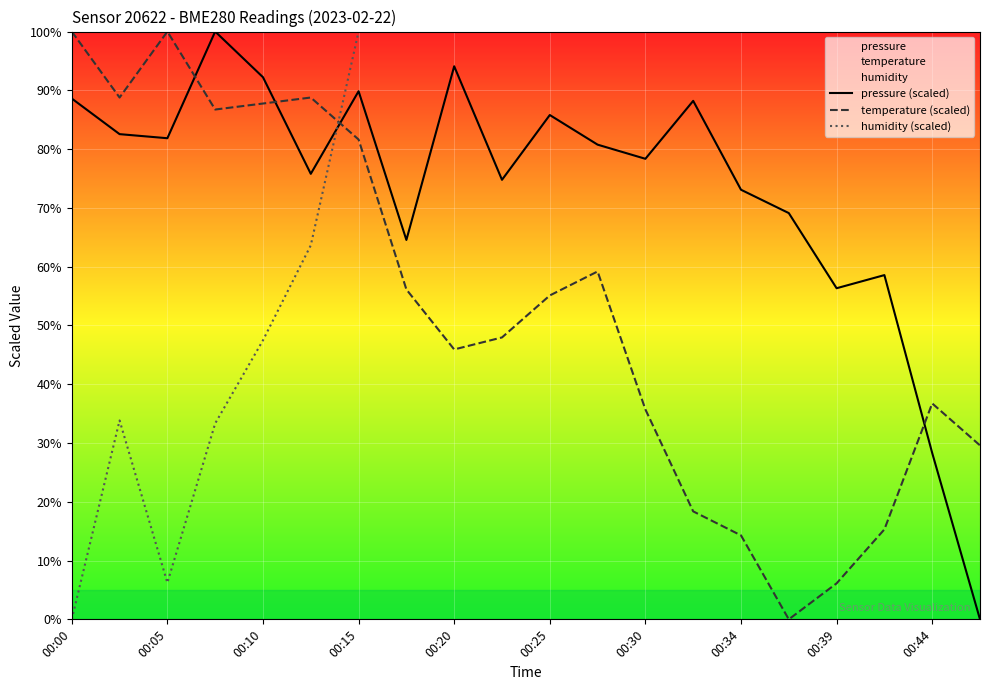

What are all the series names shown in the legend?

pressure (scaled), temperature (scaled), humidity (scaled)